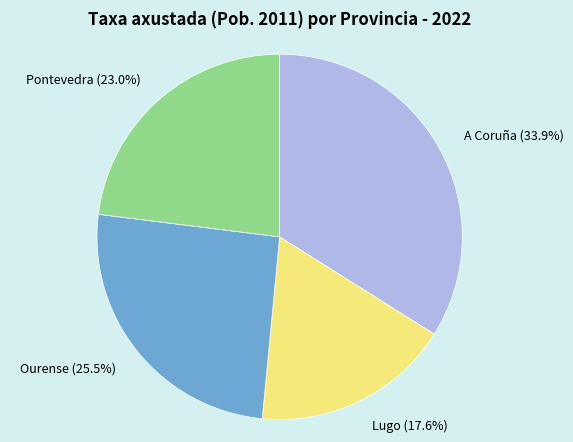

What percentage is the Lugo slice, to the nearest percent?

18%